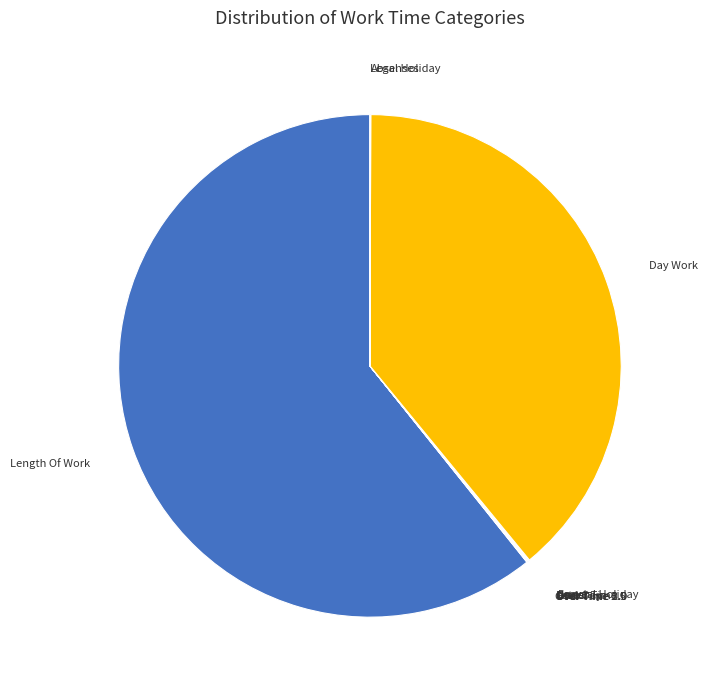

What is the largest slice in the pie chart?

Length Of Work